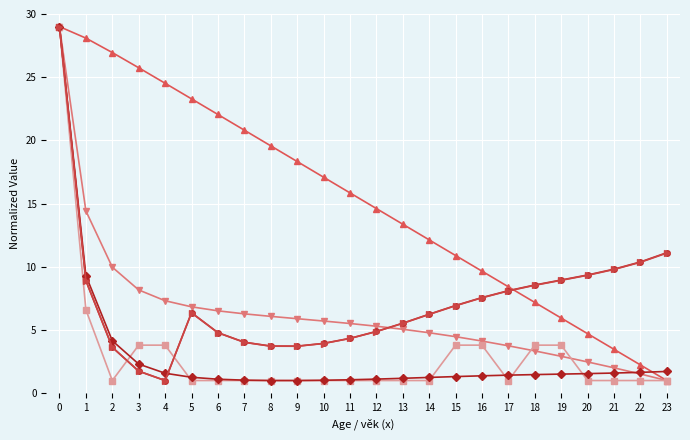

What is the maximum value shown in the chart?

29.0